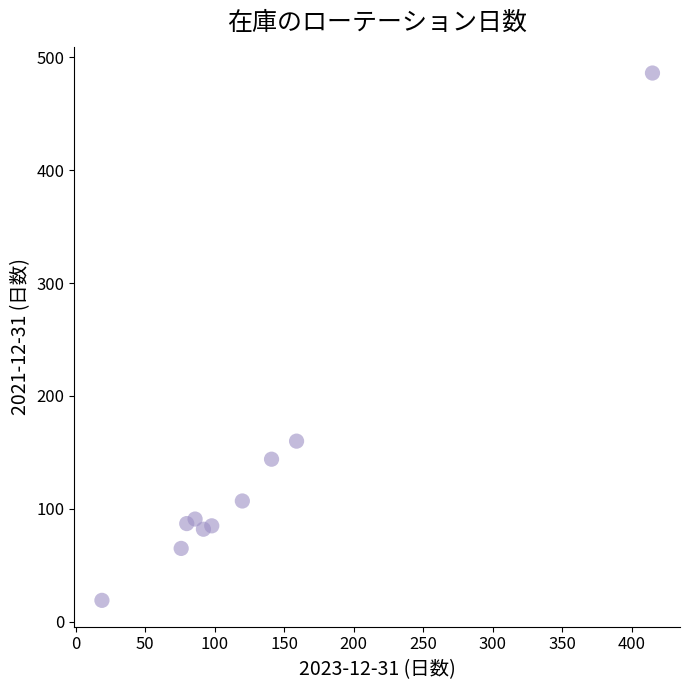

What Y value in the scatter plot is closest to 252?

160